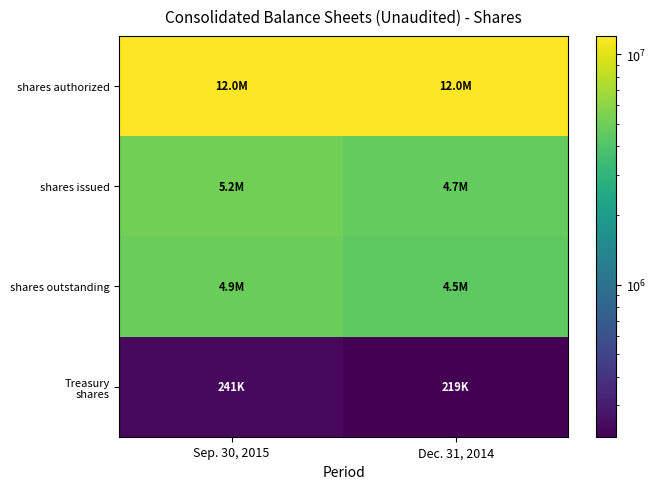

What is the total value across all series at Dec. 31, 2014?

21361678